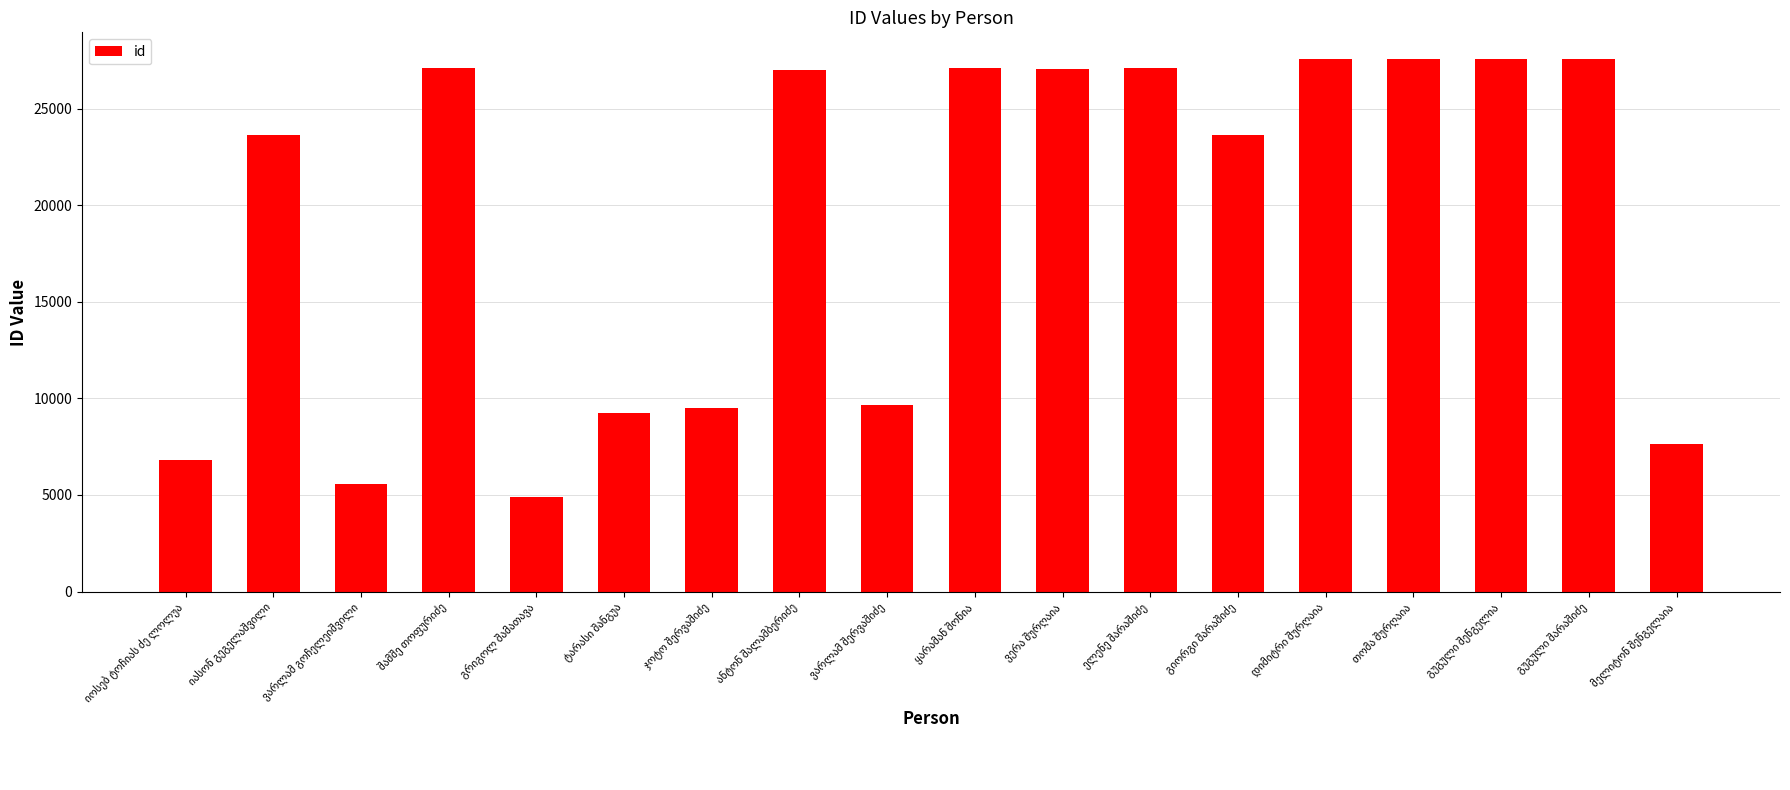

What is the sum of all values?

346158